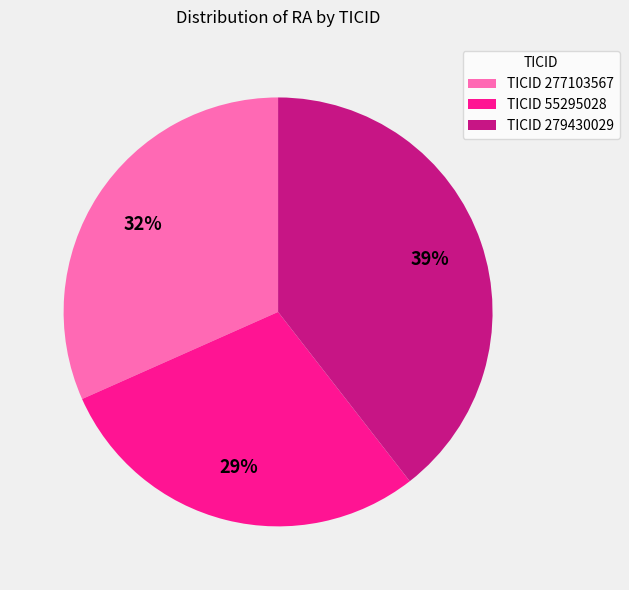

To the nearest percent, what is the average slice percentage?

33%